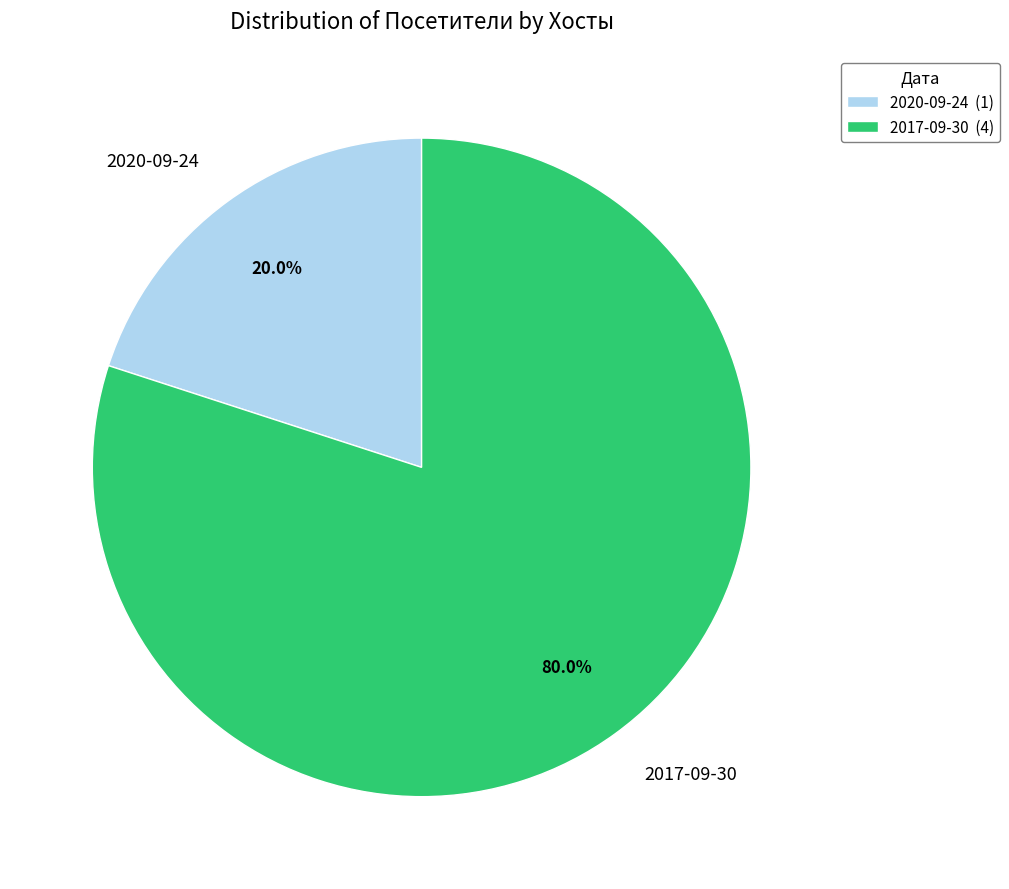

Do 2017-09-30 and 2020-09-24 together represent more than half of the pie?

Yes